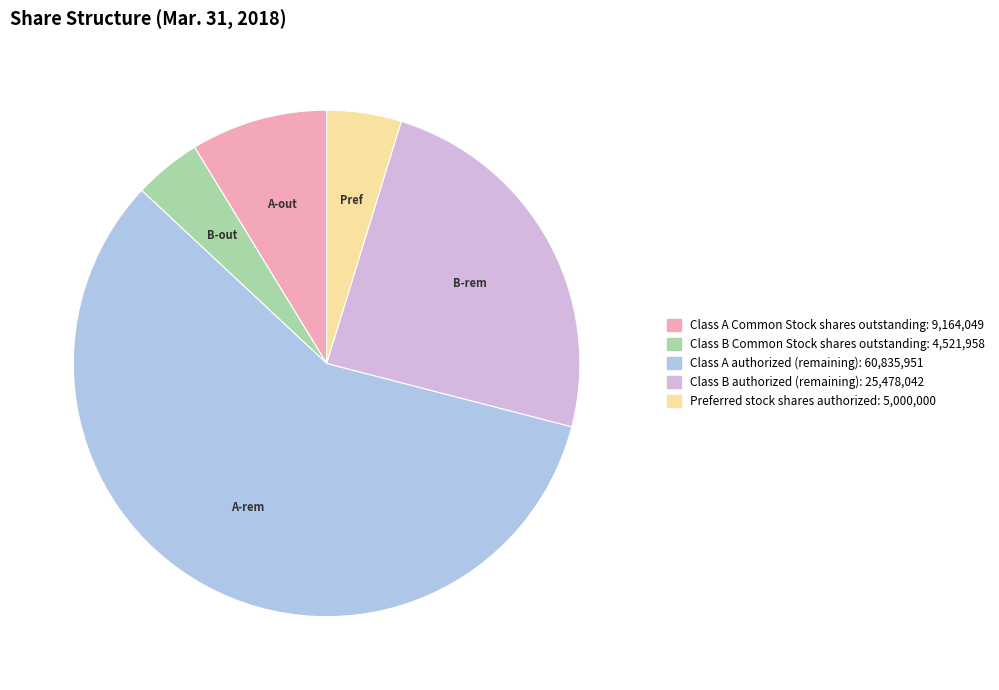

Does any single category account for the majority?

Yes